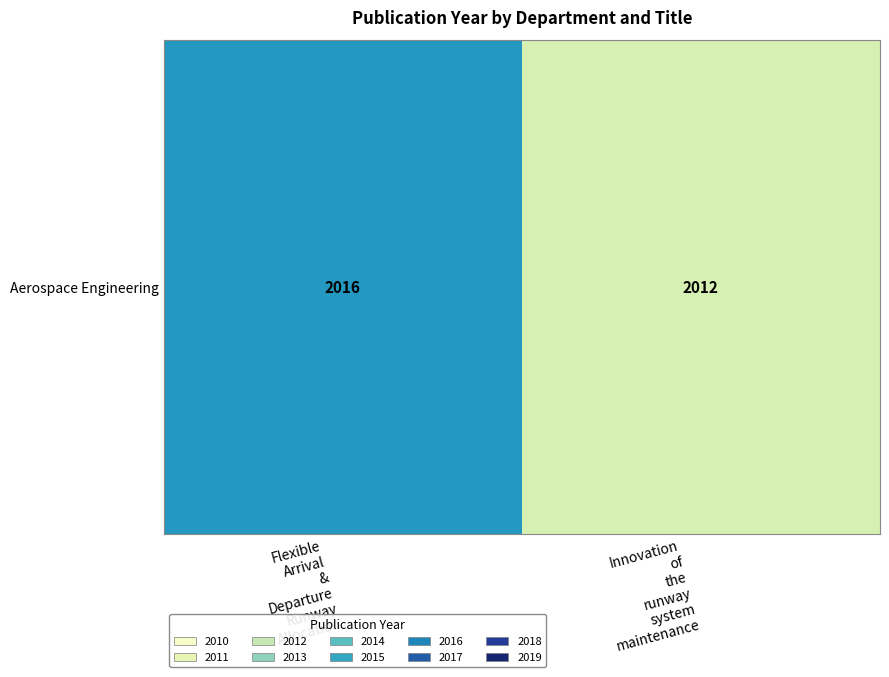

What is the maximum value shown in the chart?

2016